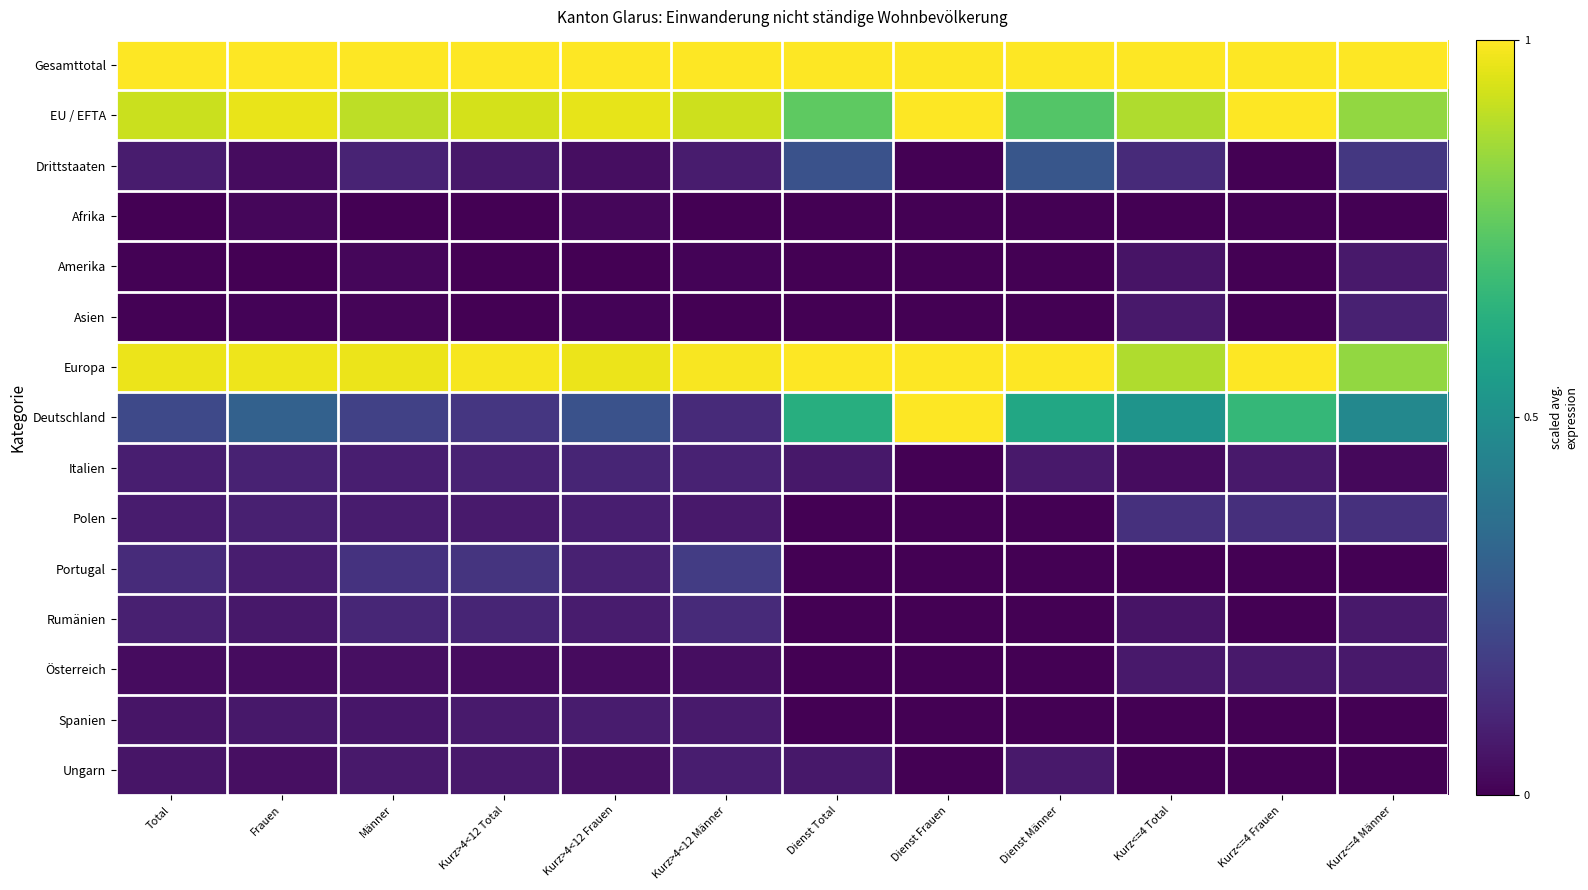

Which series has the widest spread of values?

Deutschland